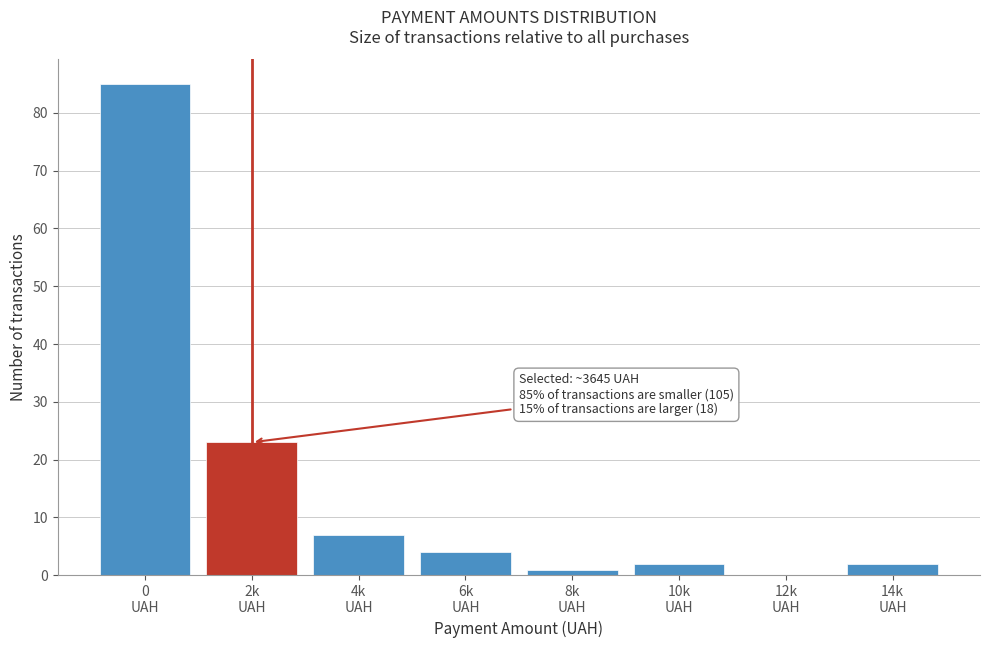

What is the sum of all values?

124